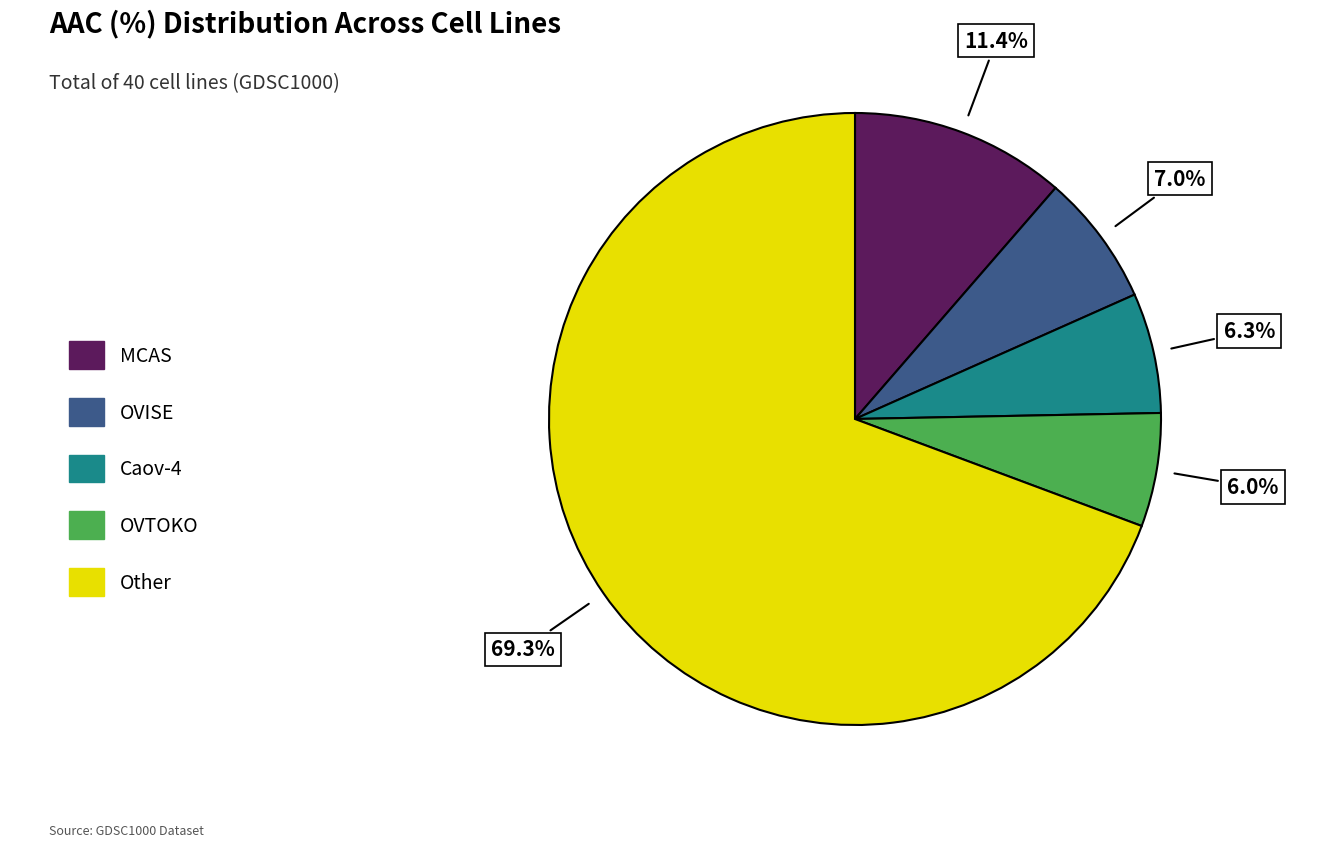

Count the number of slices in the pie.

5